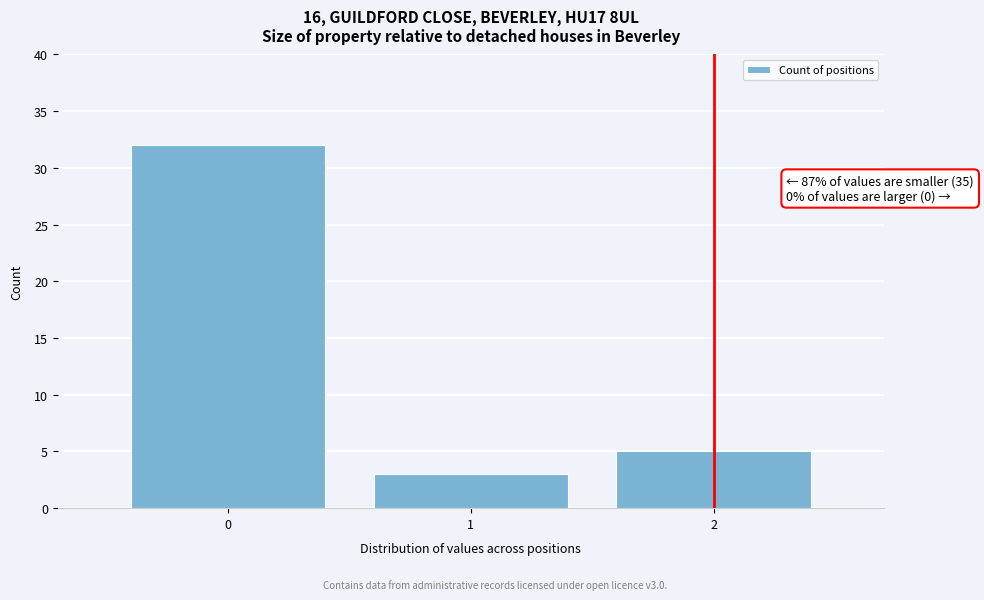

Reading left to right, extract all data points from this chart.

0=32	1=3	2=5